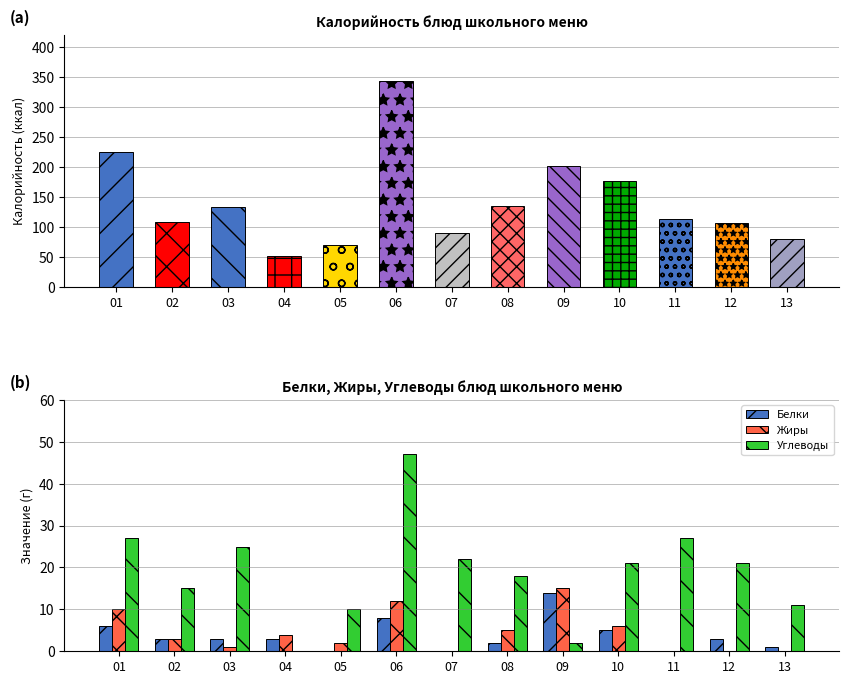

How many data points does each series have?

13